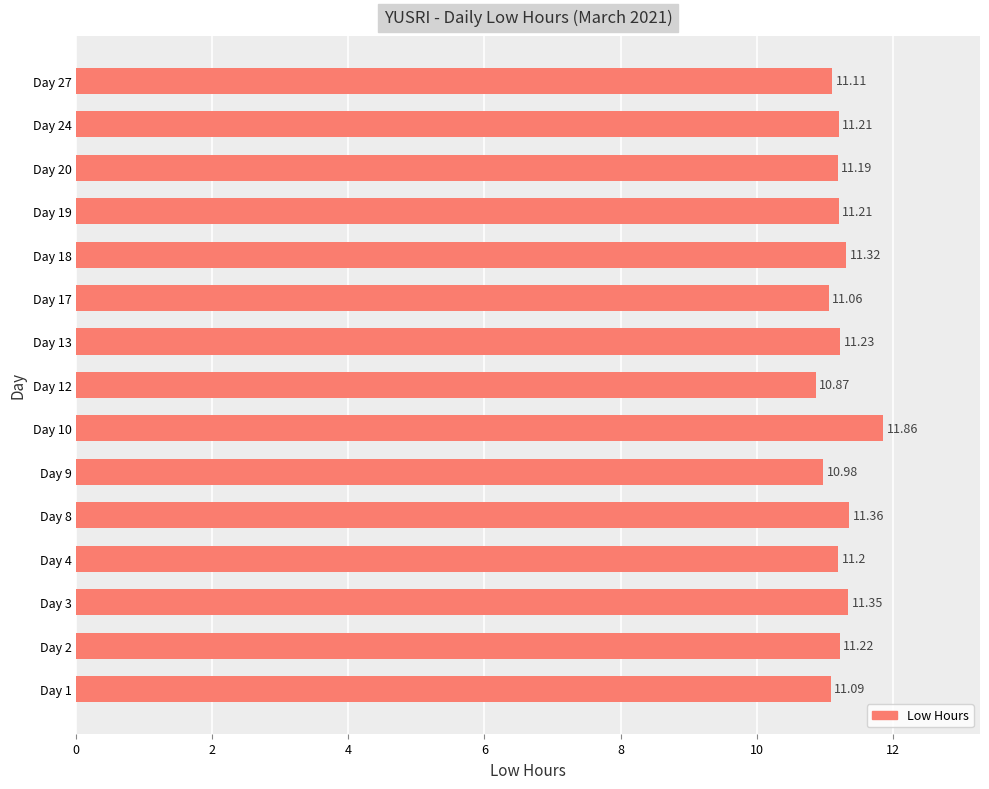

What is the sum of the values at Day 1 and Day 18?

22.4